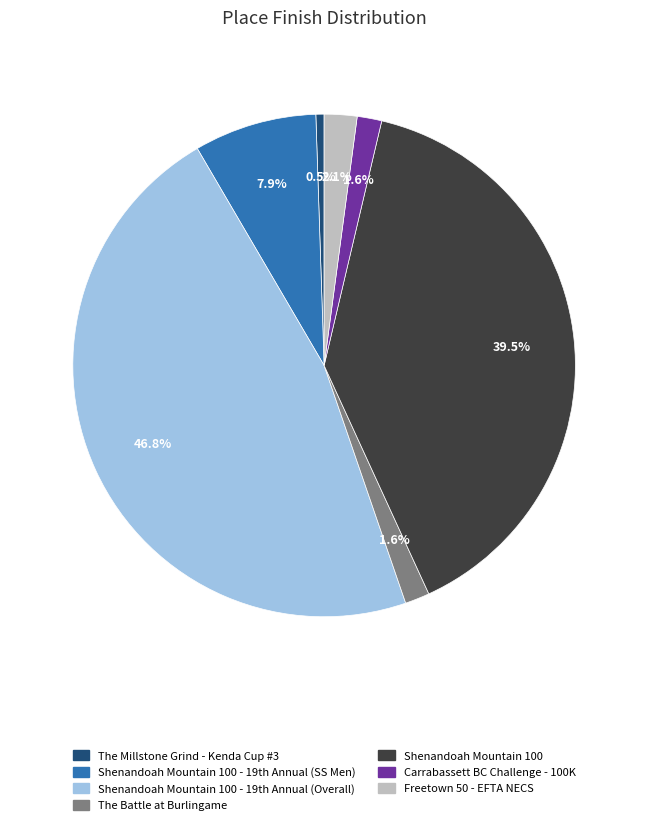

What portion of the pie excludes Carrabassett BC Challenge - 100K?

98.4%